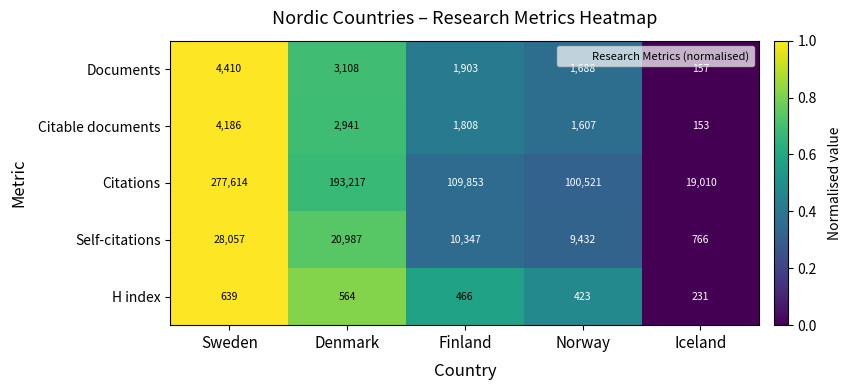

How many series are shown in this chart?

5